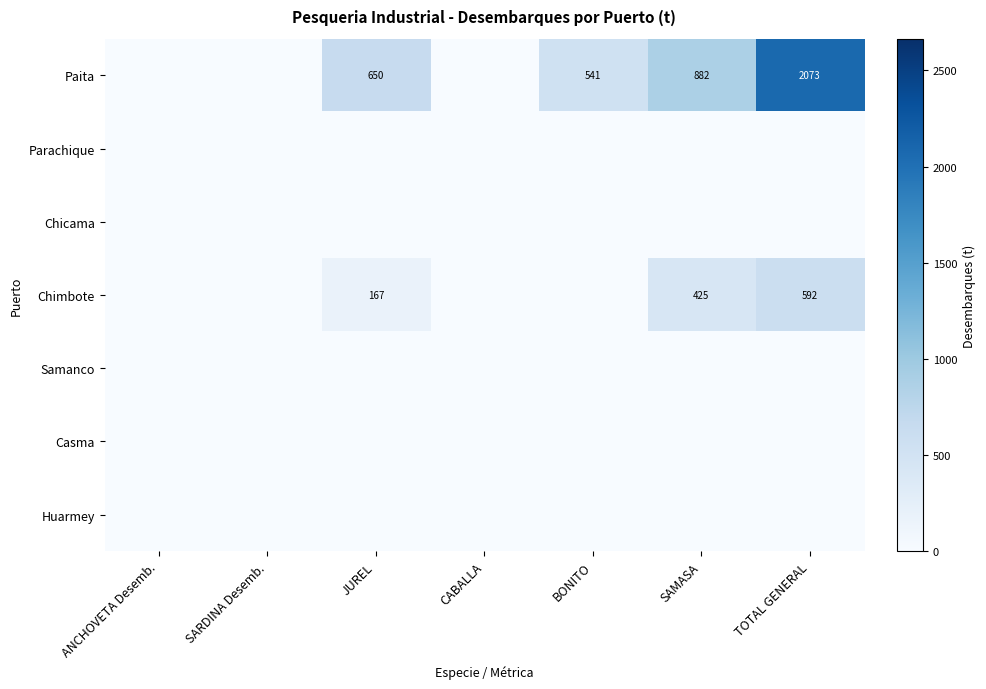

Which has a higher value, BONITO or TOTAL GENERAL?

TOTAL GENERAL